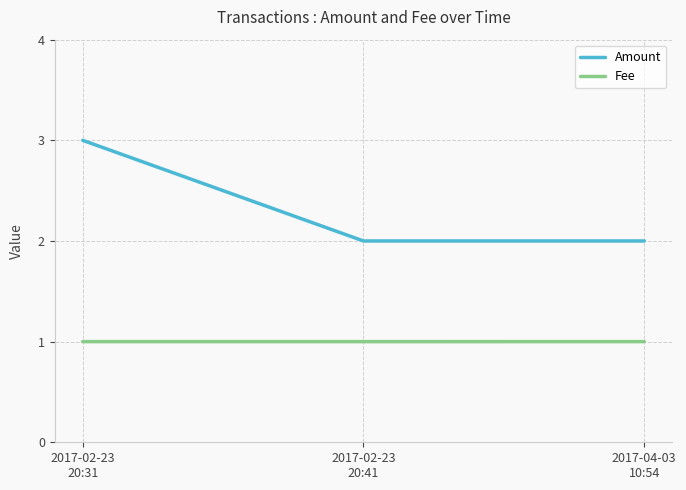

Rank the series by their average value, from lowest to highest.

Fee, Amount